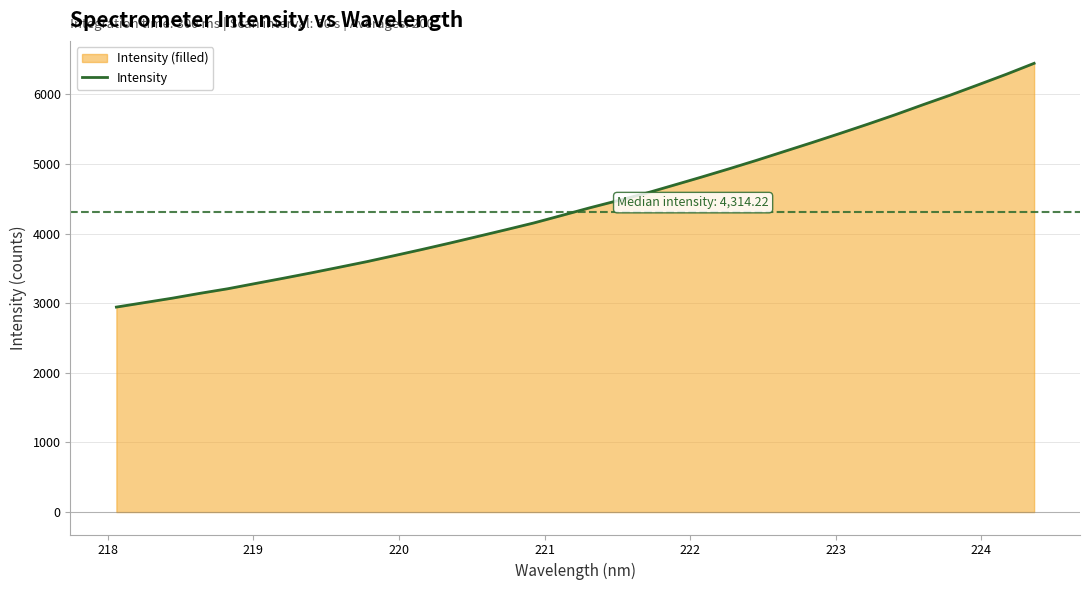

What is the maximum value shown in the chart?

6444.8